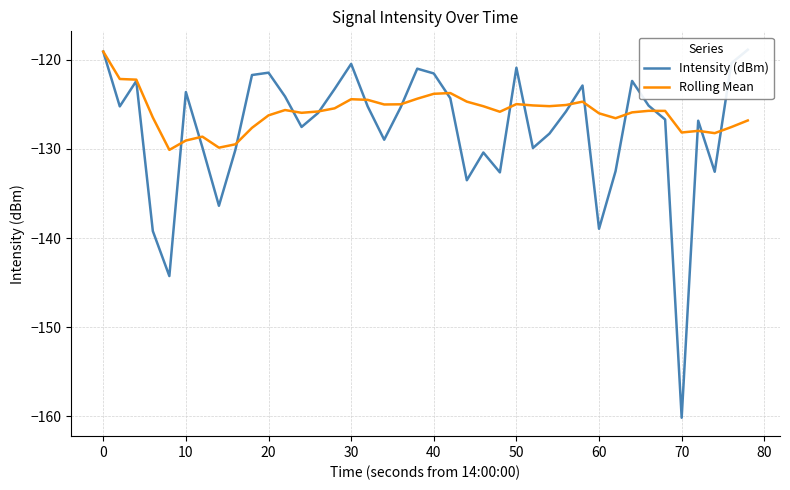

Where does the Rolling Mean series first go above -125?

0